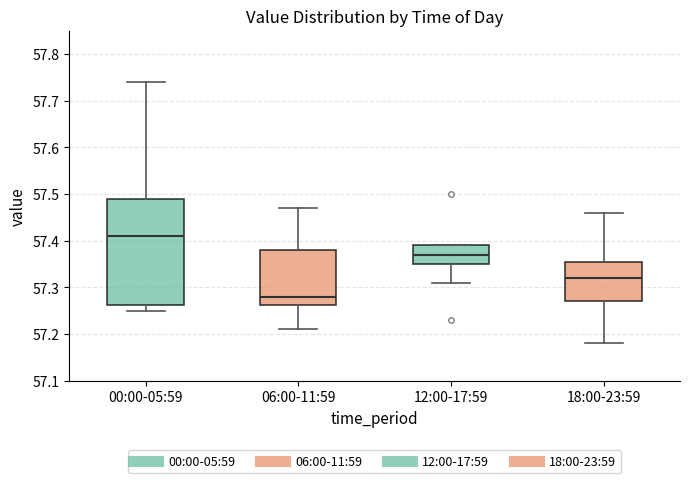

Reading left to right, read every box against the y-axis: the position of its median line, the range the box covers, and the ends of its whiskers. The values are not printed on the chart, so give them approximately, as read against the axis.

00:00-05:59: median 57.41, box 57.26 to 57.49, whiskers 57.25 to 57.74
06:00-11:59: median 57.28, box 57.26 to 57.38, whiskers 57.21 to 57.47
12:00-17:59: median 57.37, box 57.35 to 57.39, whiskers 57.31 to 57.39
18:00-23:59: median 57.32, box 57.27 to 57.36, whiskers 57.18 to 57.46